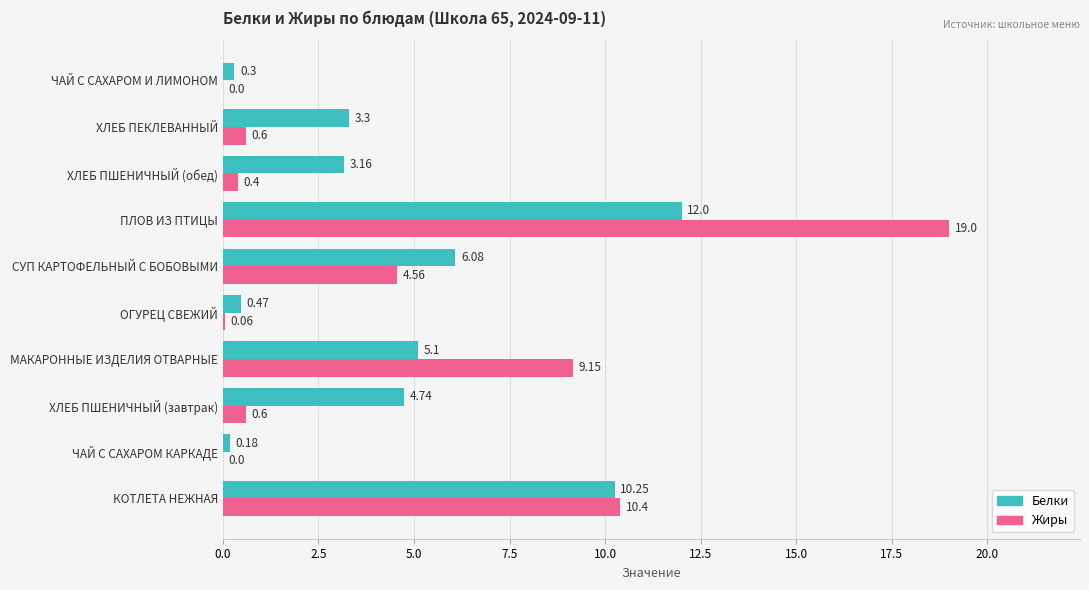

Which category has the highest value in the Белки series?

ПЛОВ ИЗ ПТИЦЫ